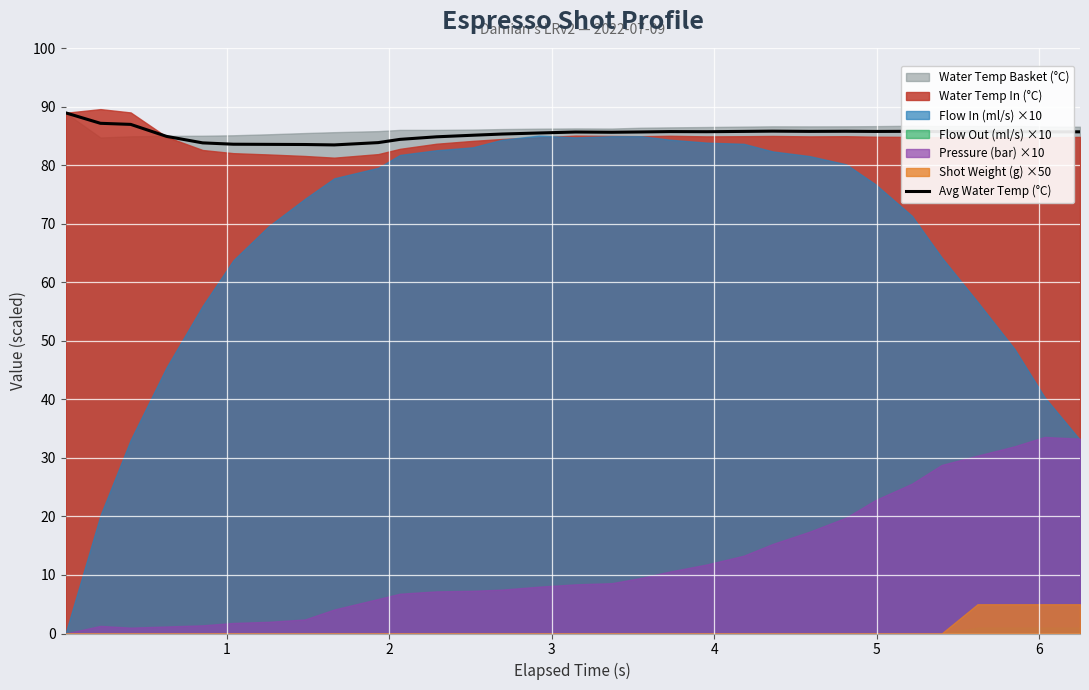

What is the difference between the second highest and minimum values?

3.7